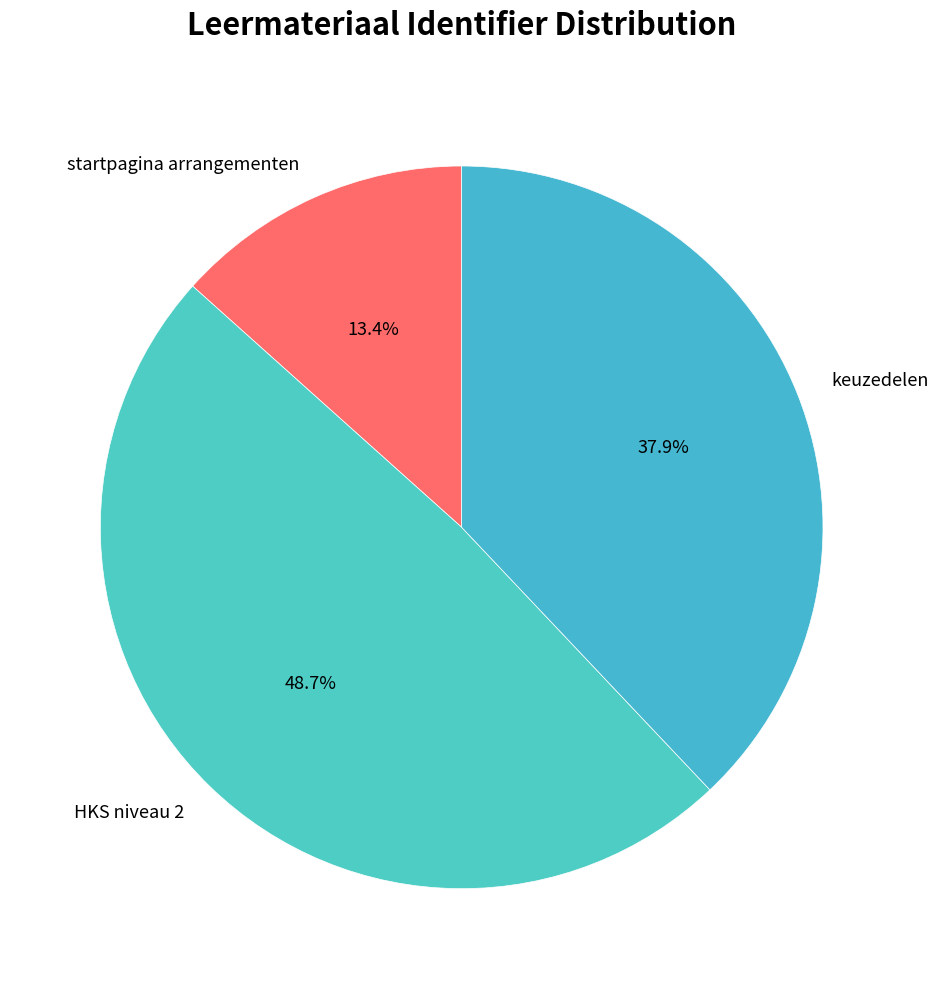

To the nearest percent, what is the average slice percentage?

33%